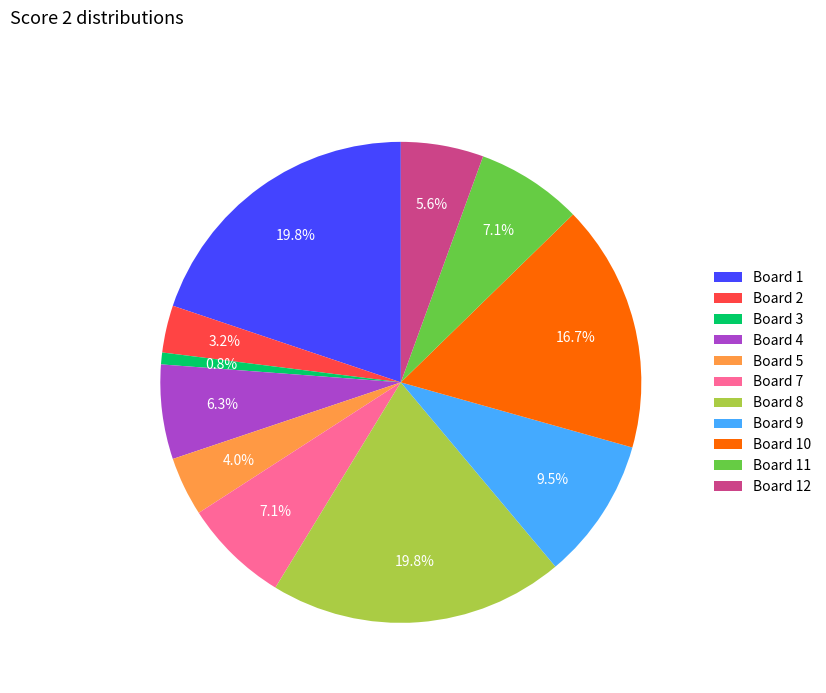

What portion of the pie excludes Board 8?

80.2%